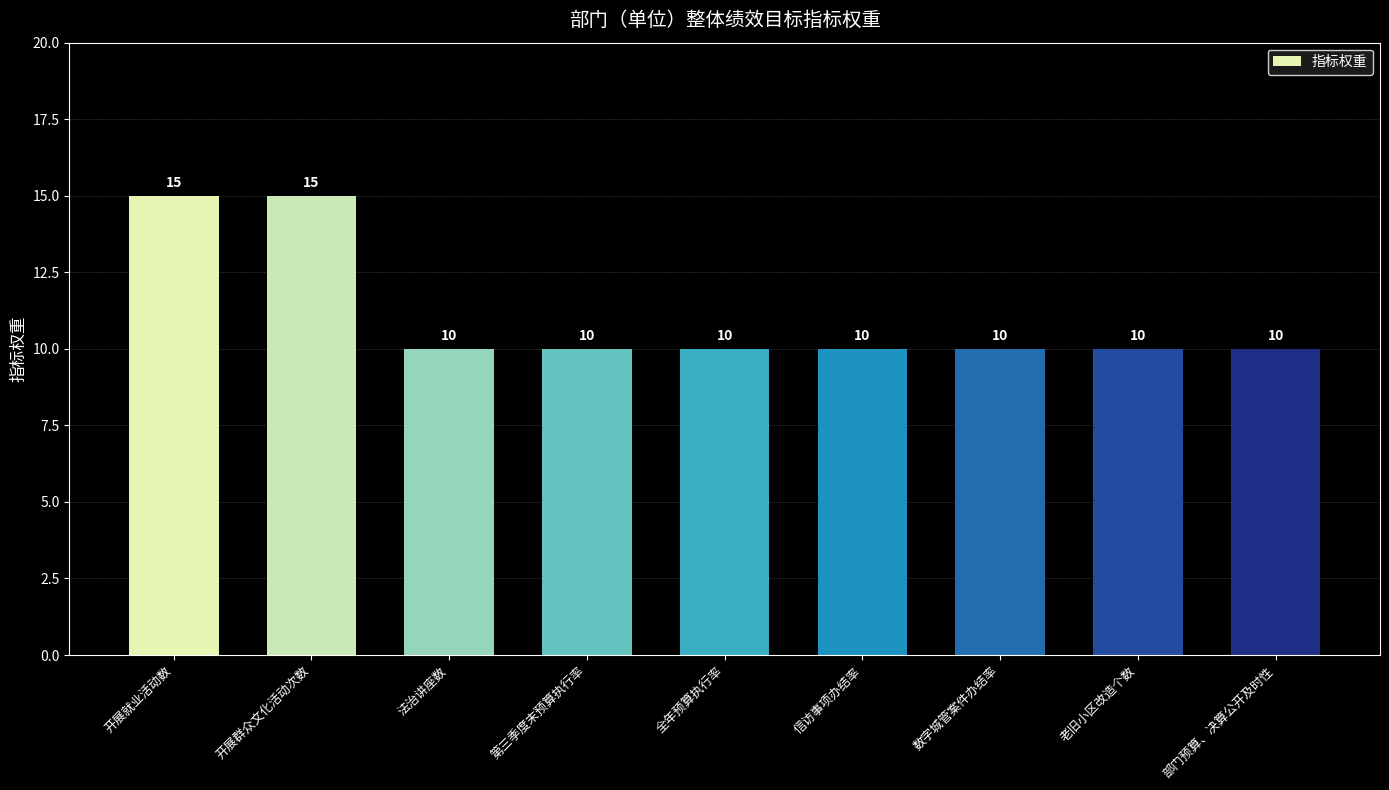

What is the label of the 6th bar from the left?

信访事项办结率